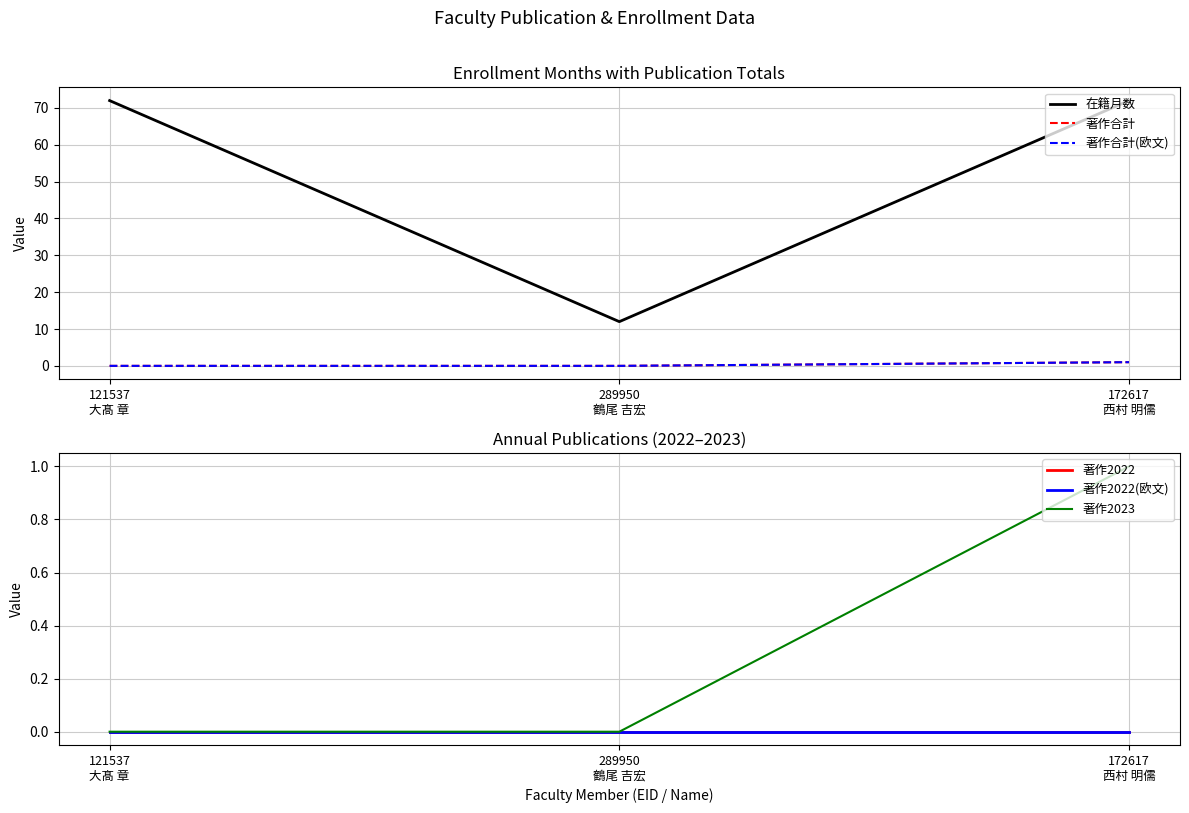

Rank the series by their maximum value, from highest to lowest.

在籍月数, 著作合計, 著作合計(欧文), 著作2023, 著作2022, 著作2022(欧文)